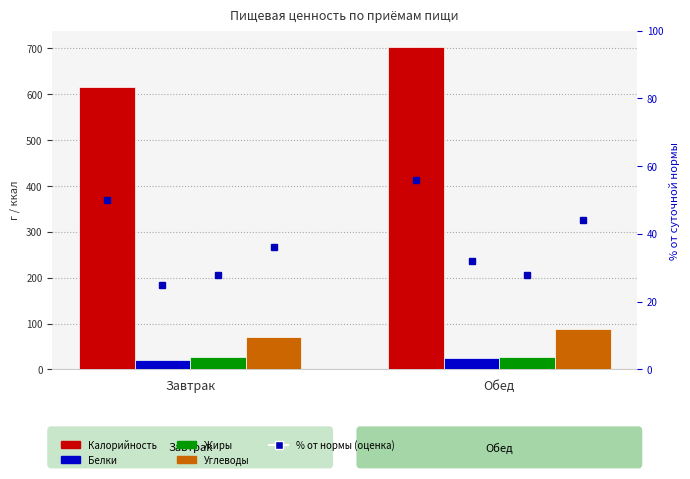

Reading left to right, extract all data points from this chart.

Калорийность: 615.6	703.8
Белки: 20.5	25.6
Жиры: 27.3	27.7
Углеводы: 71.6	87.6